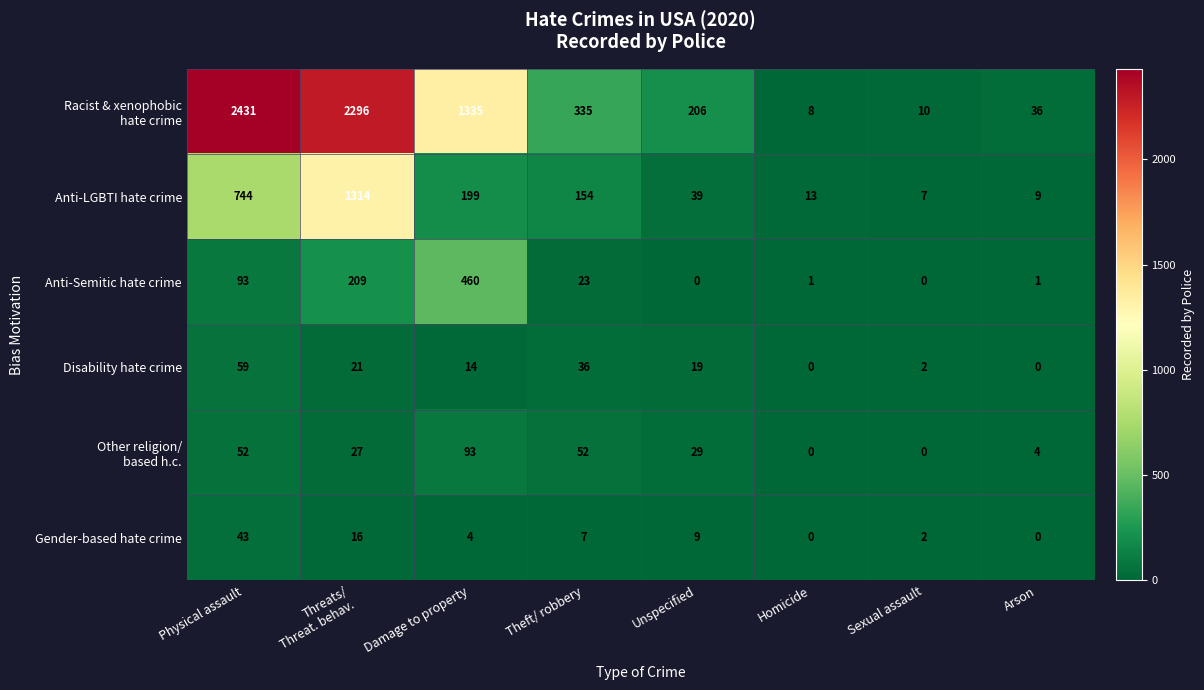

What is the spread (max minus min) of values at Sexual assault?

10